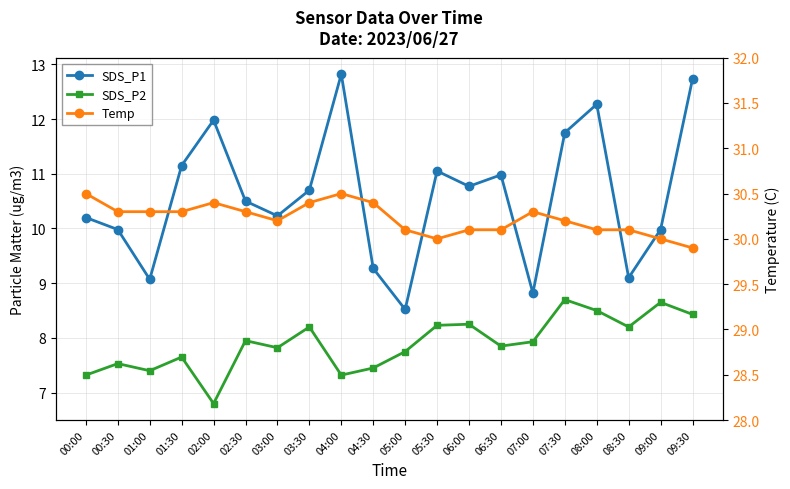

What is the difference between the maximum and minimum values in the SDS_P1 series?

4.3